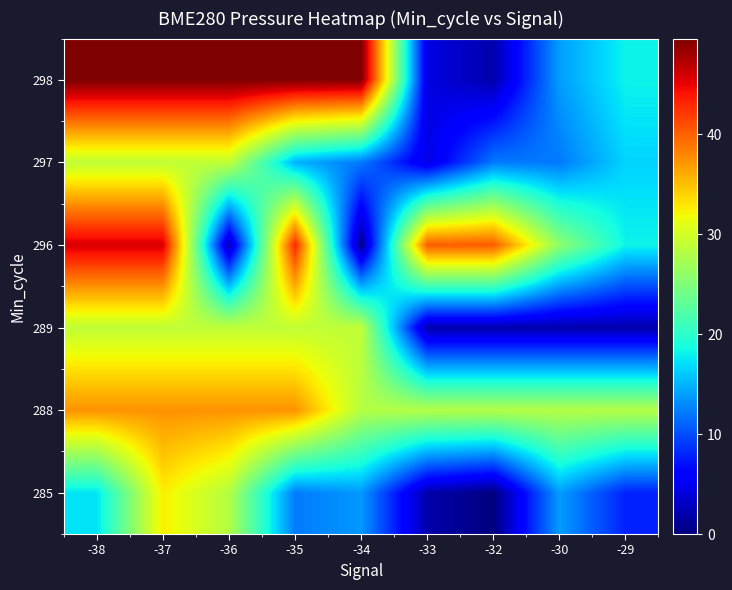

What is the greatest value displayed?

49.6